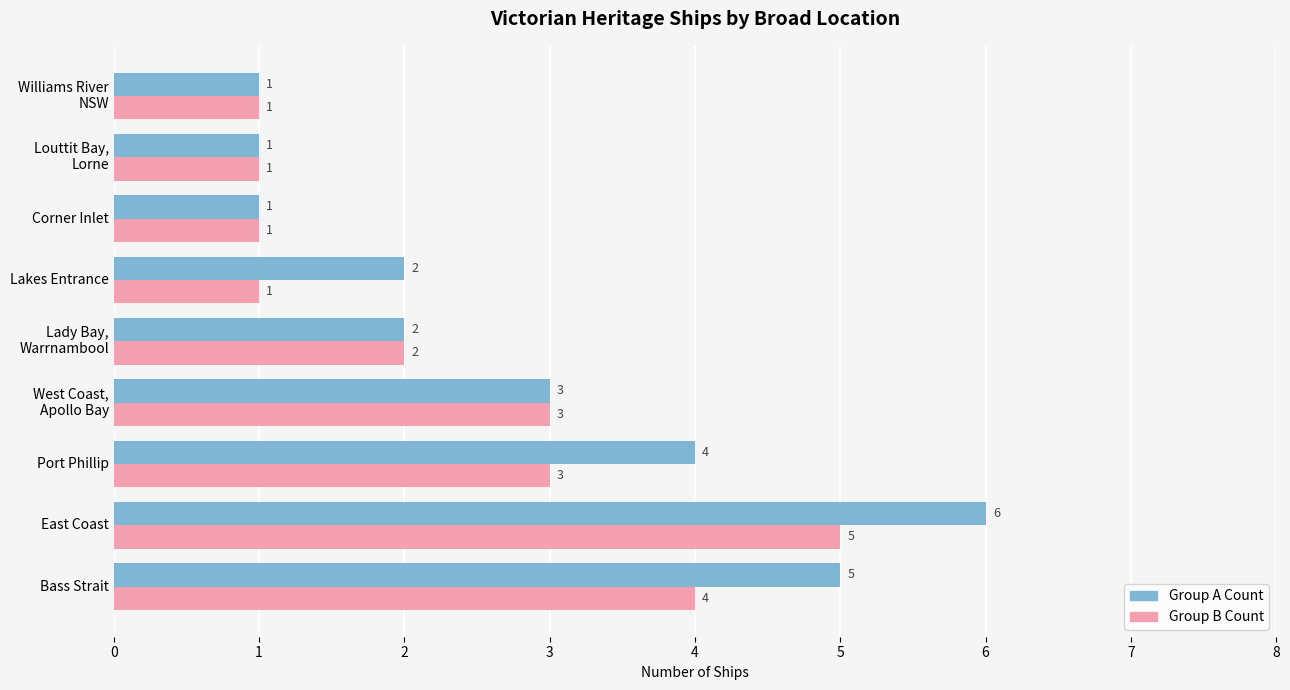

How many distinct data groups are displayed?

2